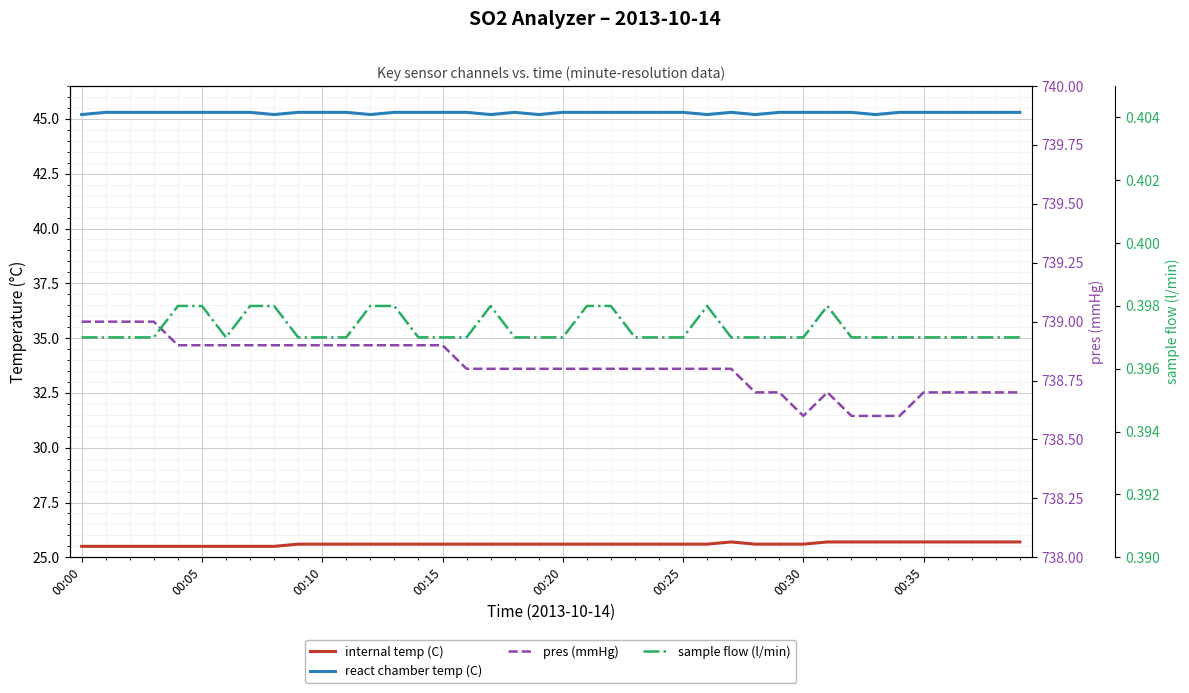

What is the label of the 20th point from the right?

00:20